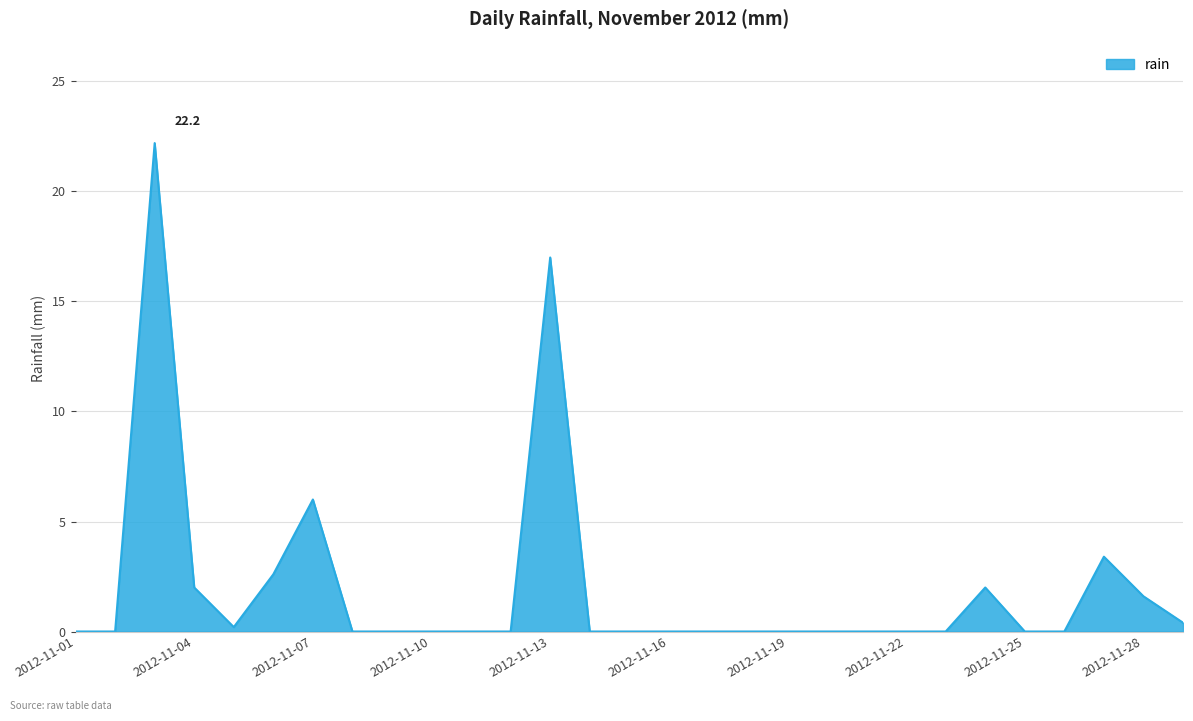

What is the maximum value shown in the chart?

22.2